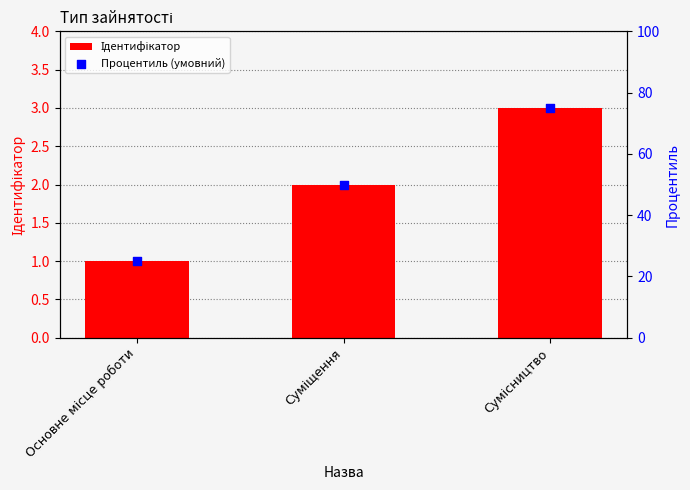

Which series contains the highest Y value?

Процентиль (умовний)